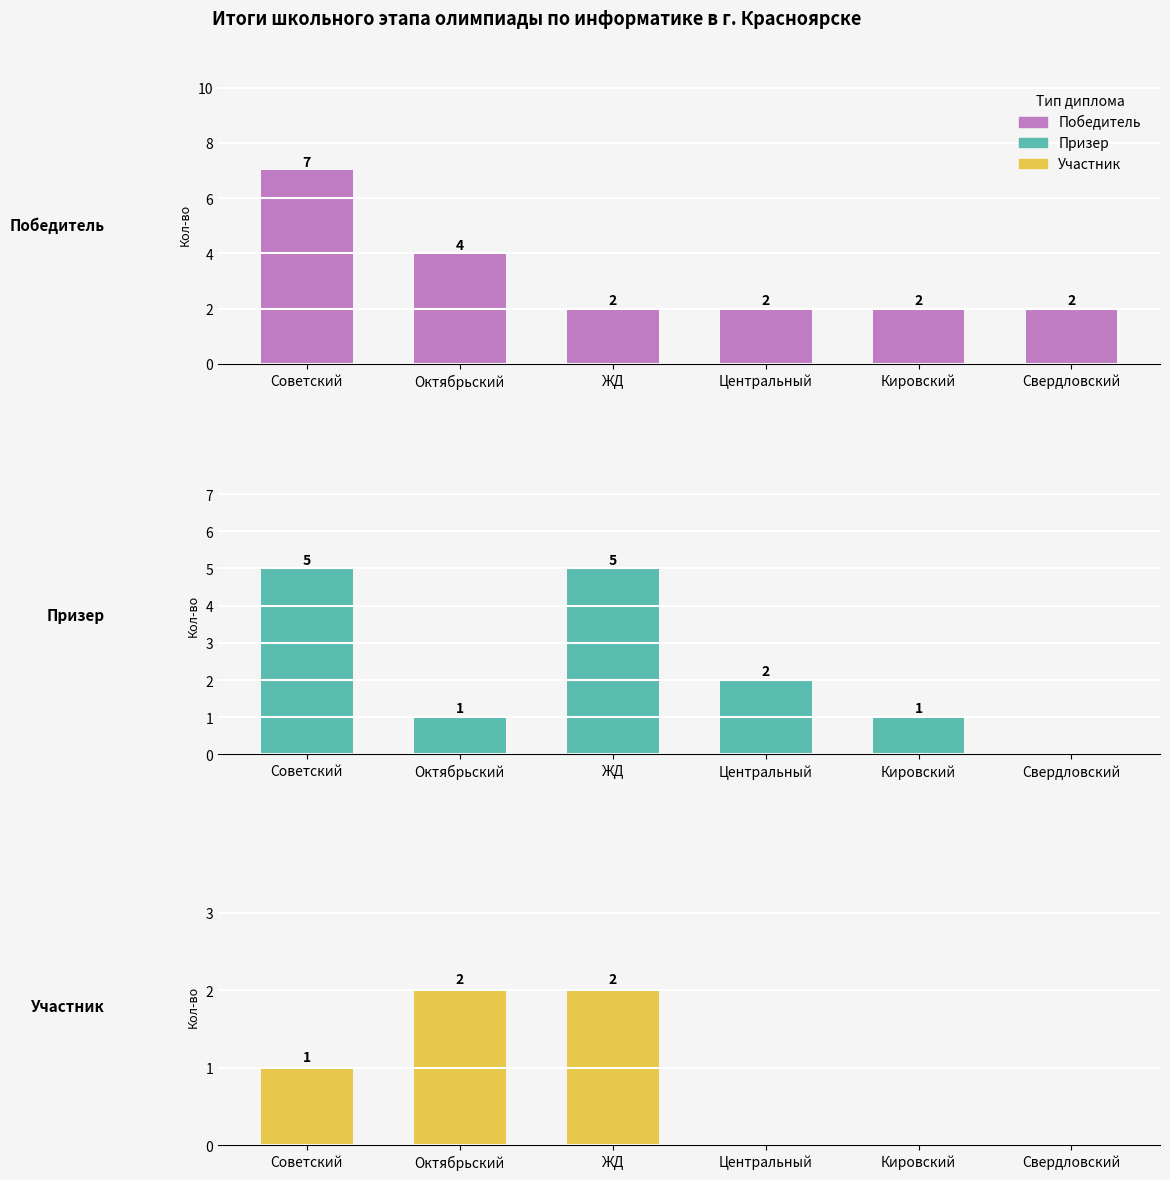

Rank the categories by Победитель value from lowest to highest.

ЖД, Центральный, Кировский, Свердловский, Октябрьский, Советский